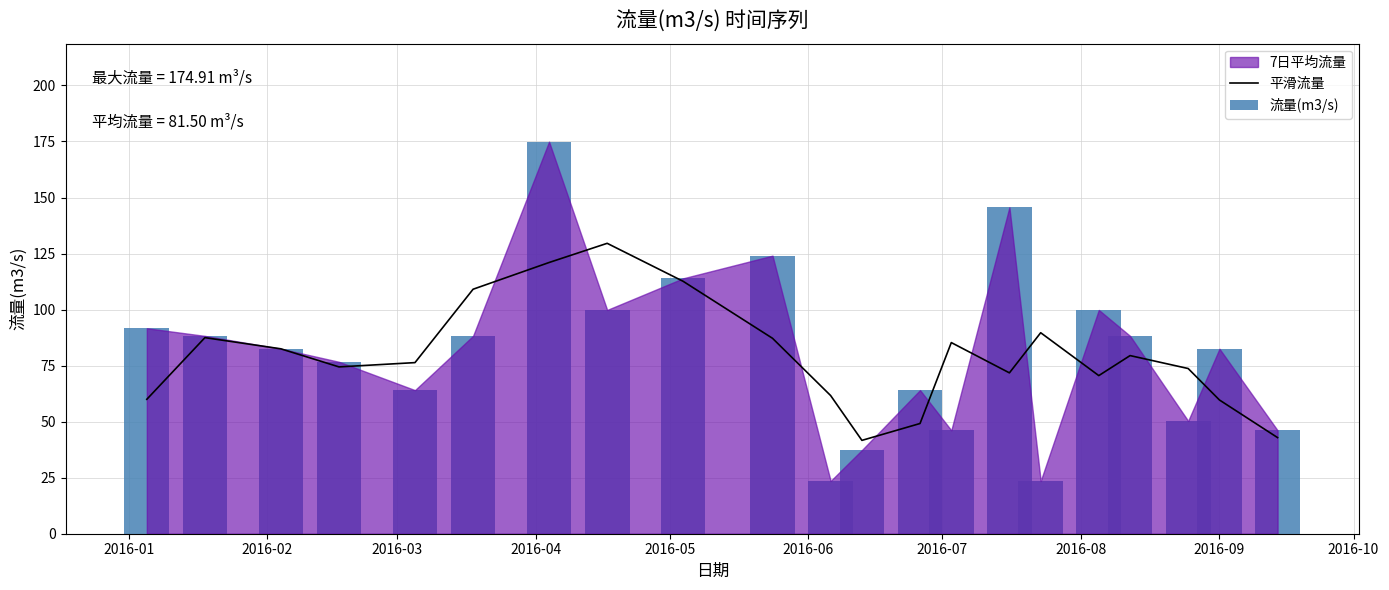

How many data points in 流量(m3/s) are above 82?

12